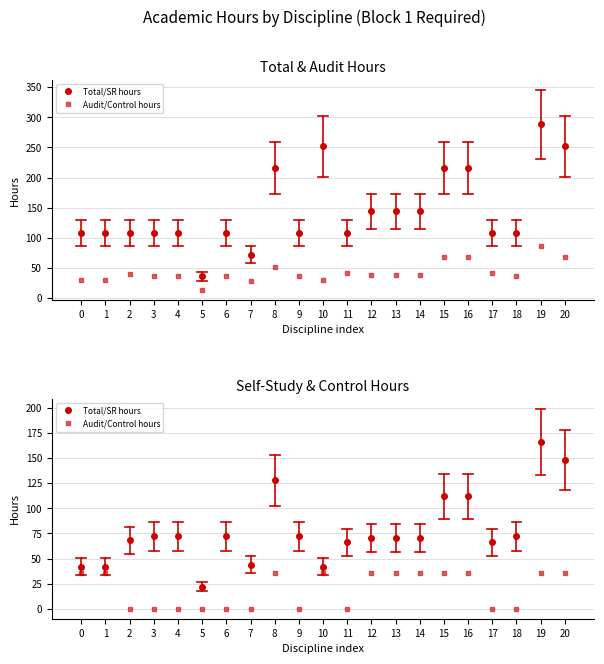

What is the total value across all series at 2?

68